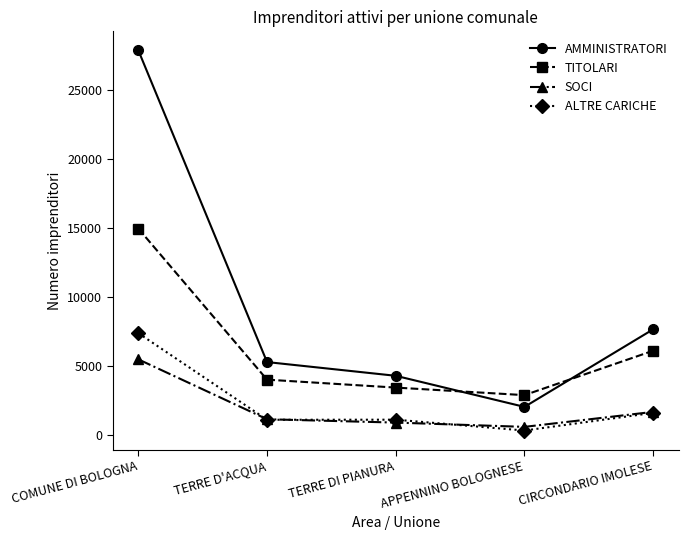

Which series changed the most between COMUNE DI BOLOGNA and TERRE DI PIANURA?

AMMINISTRATORI